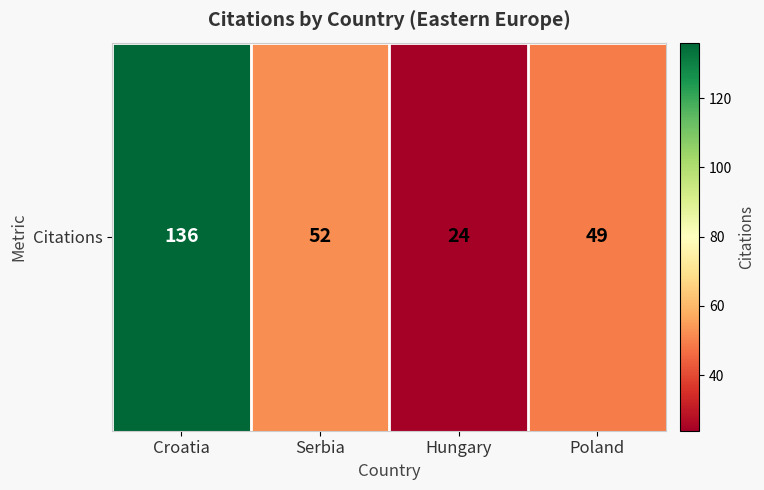

What is the minimum value shown in the chart?

24